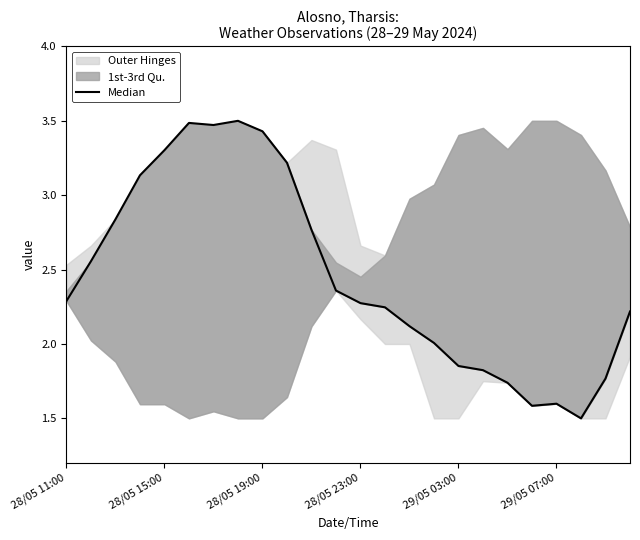

Which category has the highest value across all series?

7